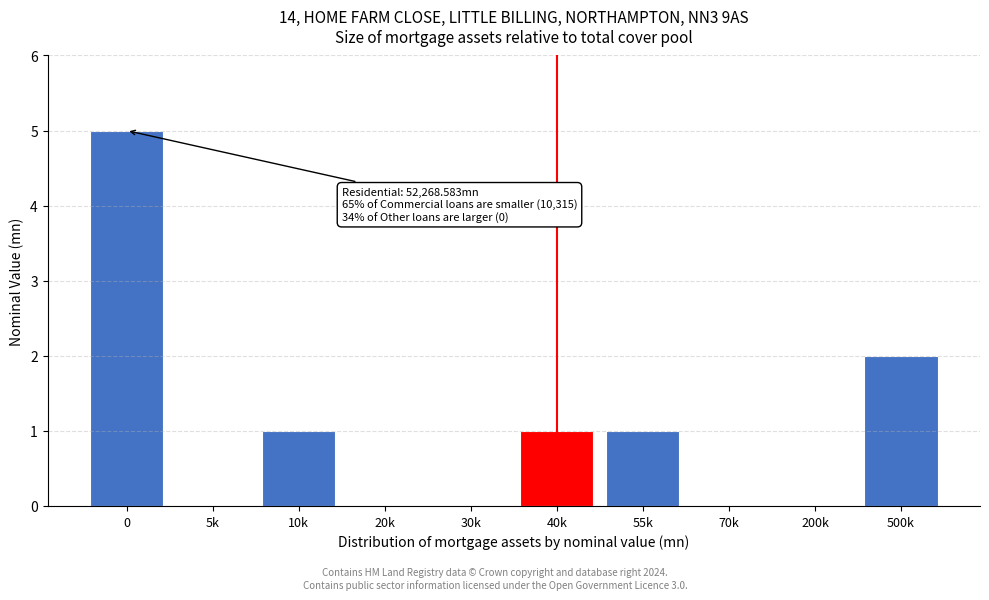

What is the maximum value shown in the chart?

5